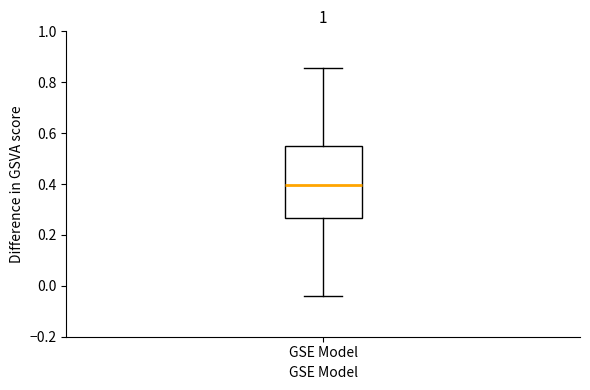

Where is the upper edge of the box for GSE Model on the y-axis? The values are not printed on the chart, so give them approximately, as read against the axis.

0.54